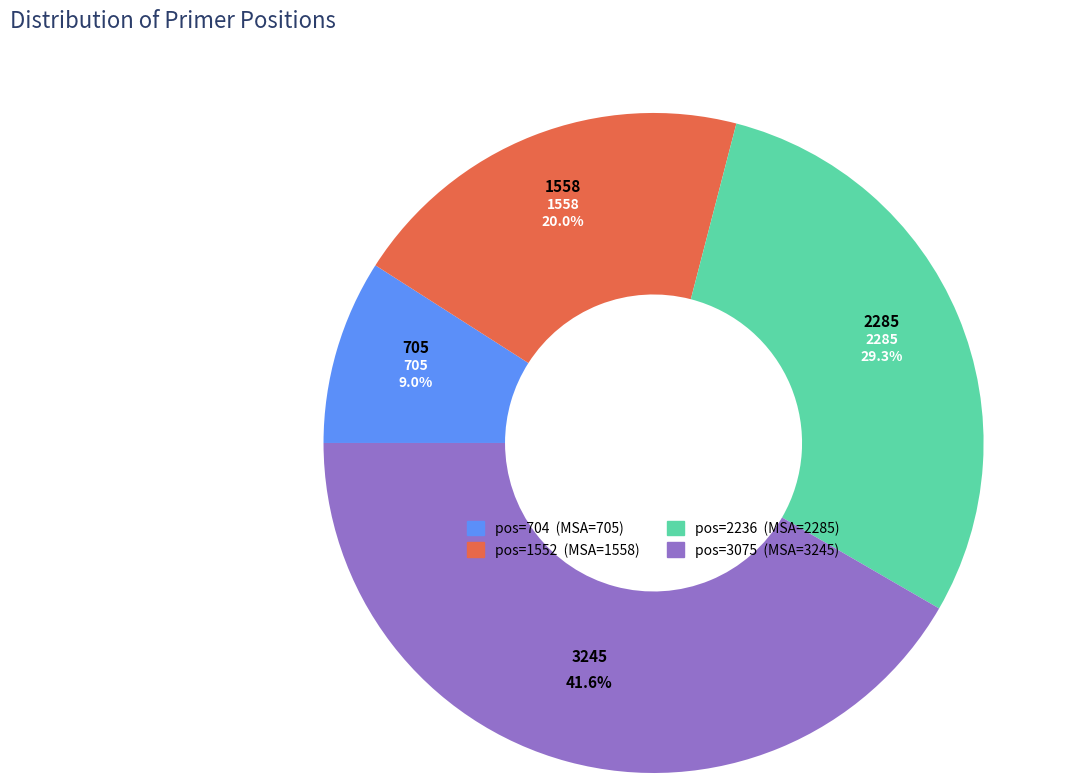

Does any single category account for the majority?

No